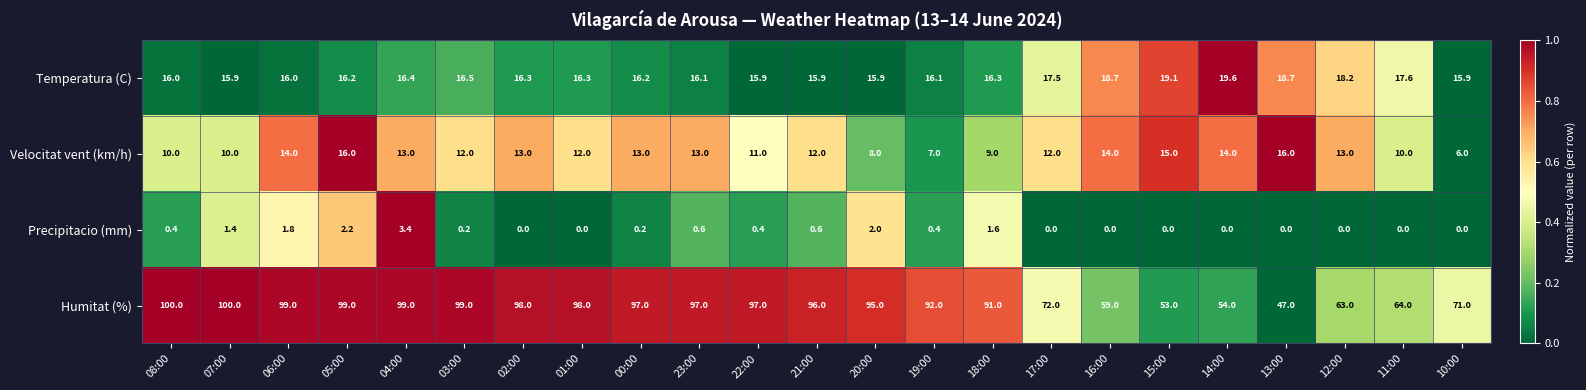

Which series changed the most between 01:00 and 12:00?

Humitat (%)